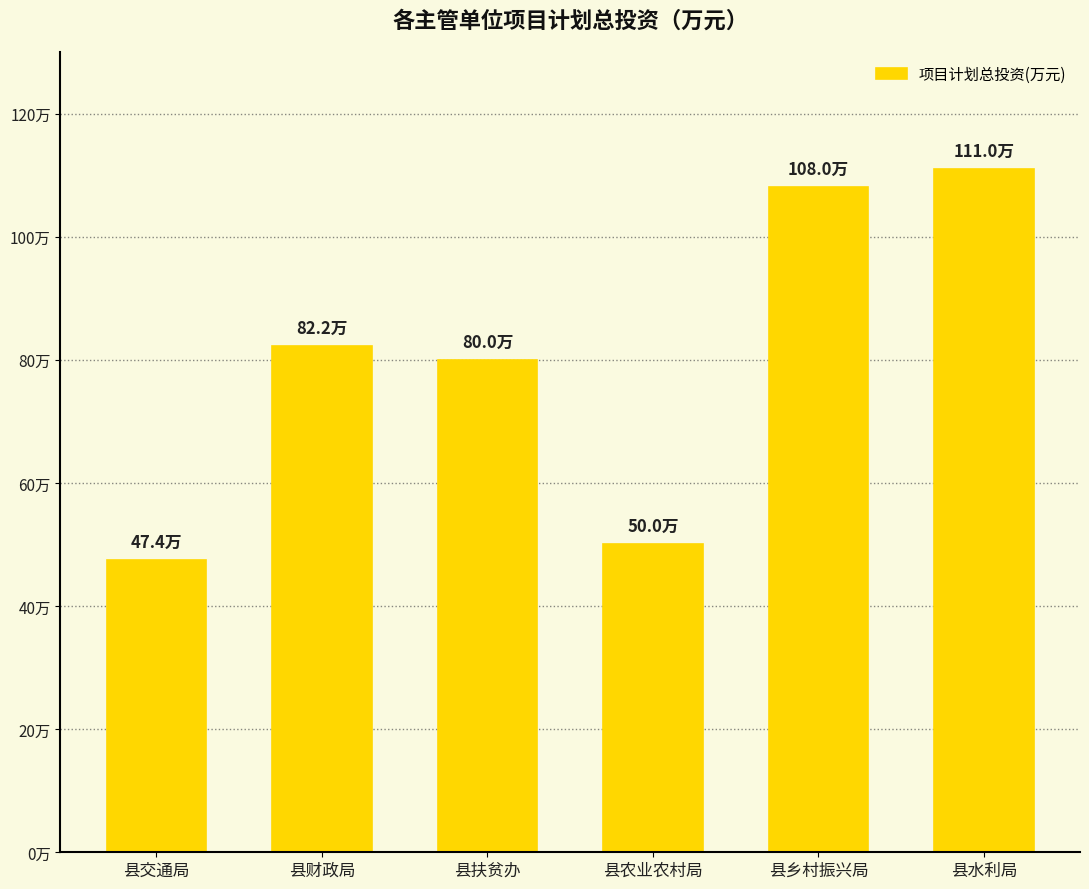

What is the label of the 2nd bar from the right?

县乡村振兴局